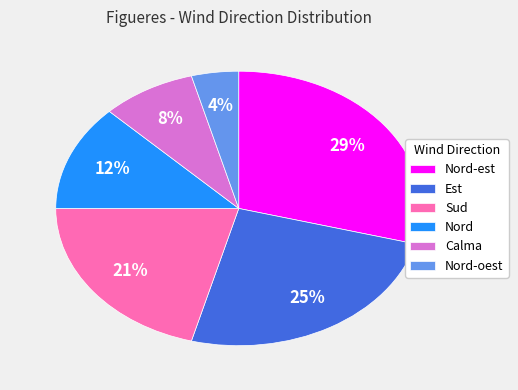

Does Calma account for over 50% of the chart?

No